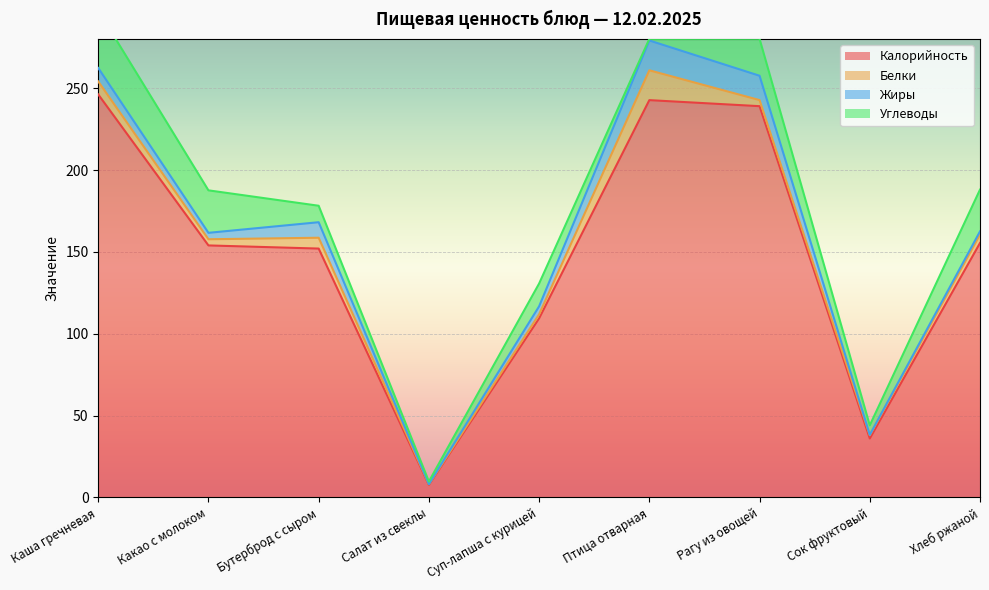

How many lines are shown in the chart?

4